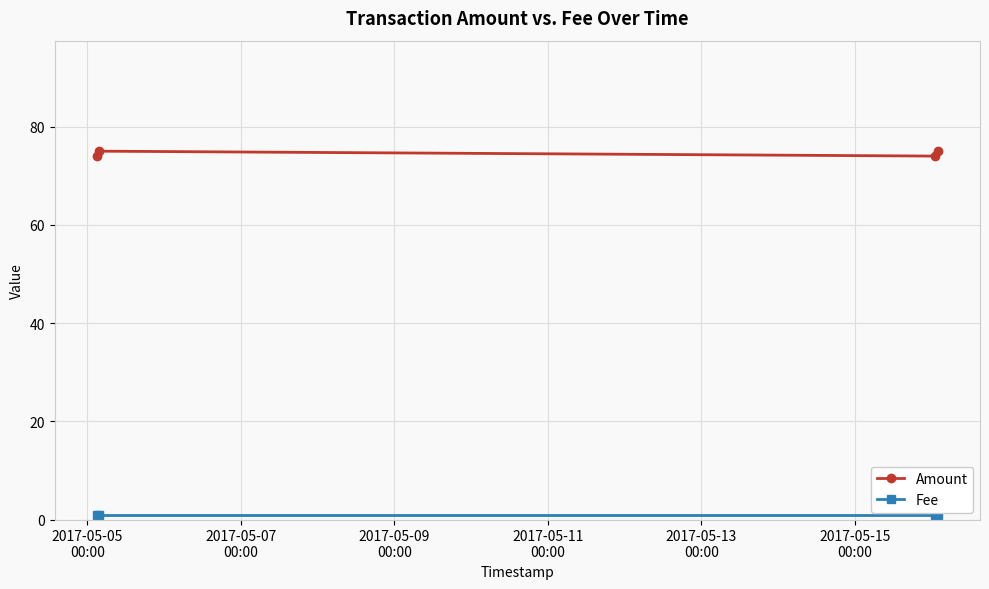

What is the greatest value displayed?

75